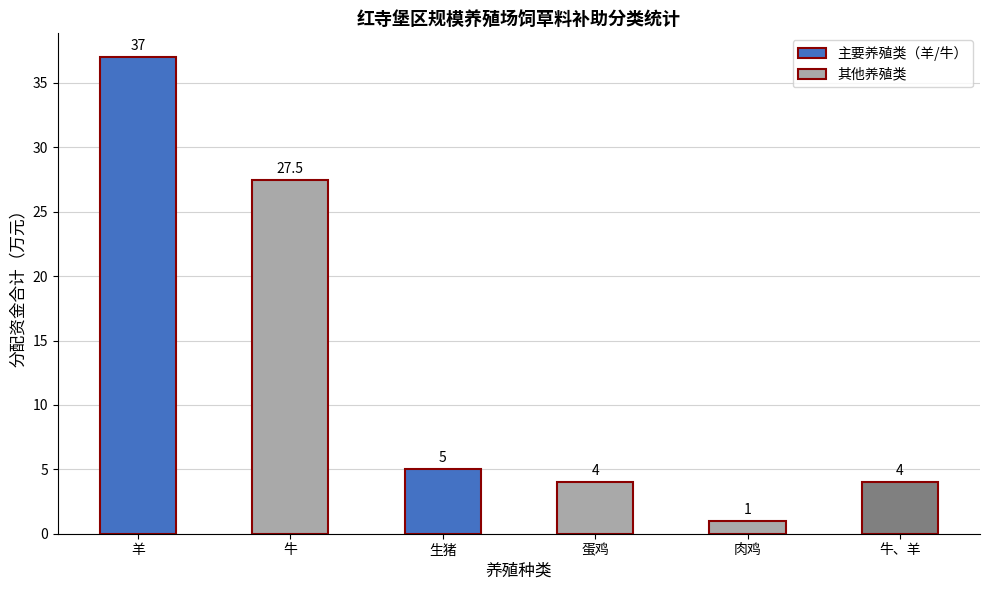

What is the sum of all values?

78.5